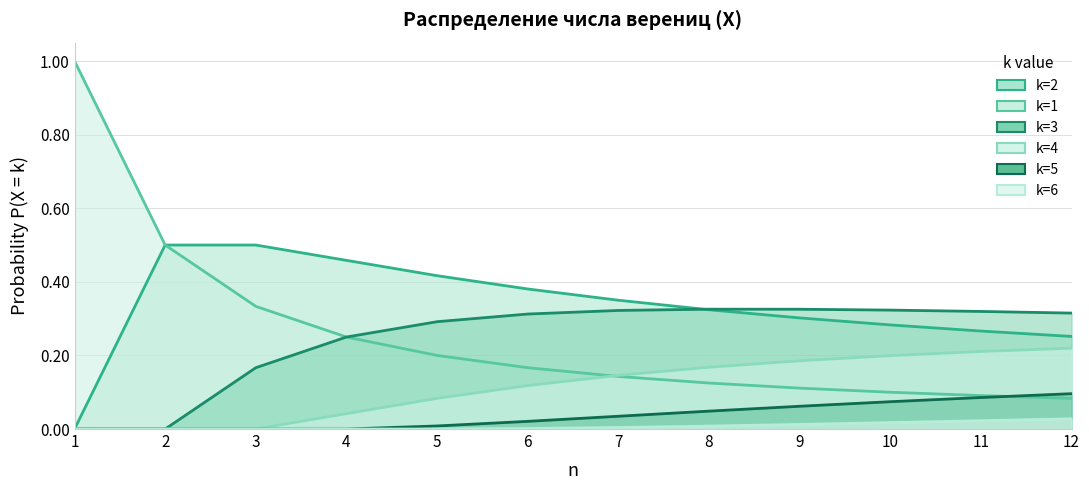

What is the average value of the k=2 series?

0.3